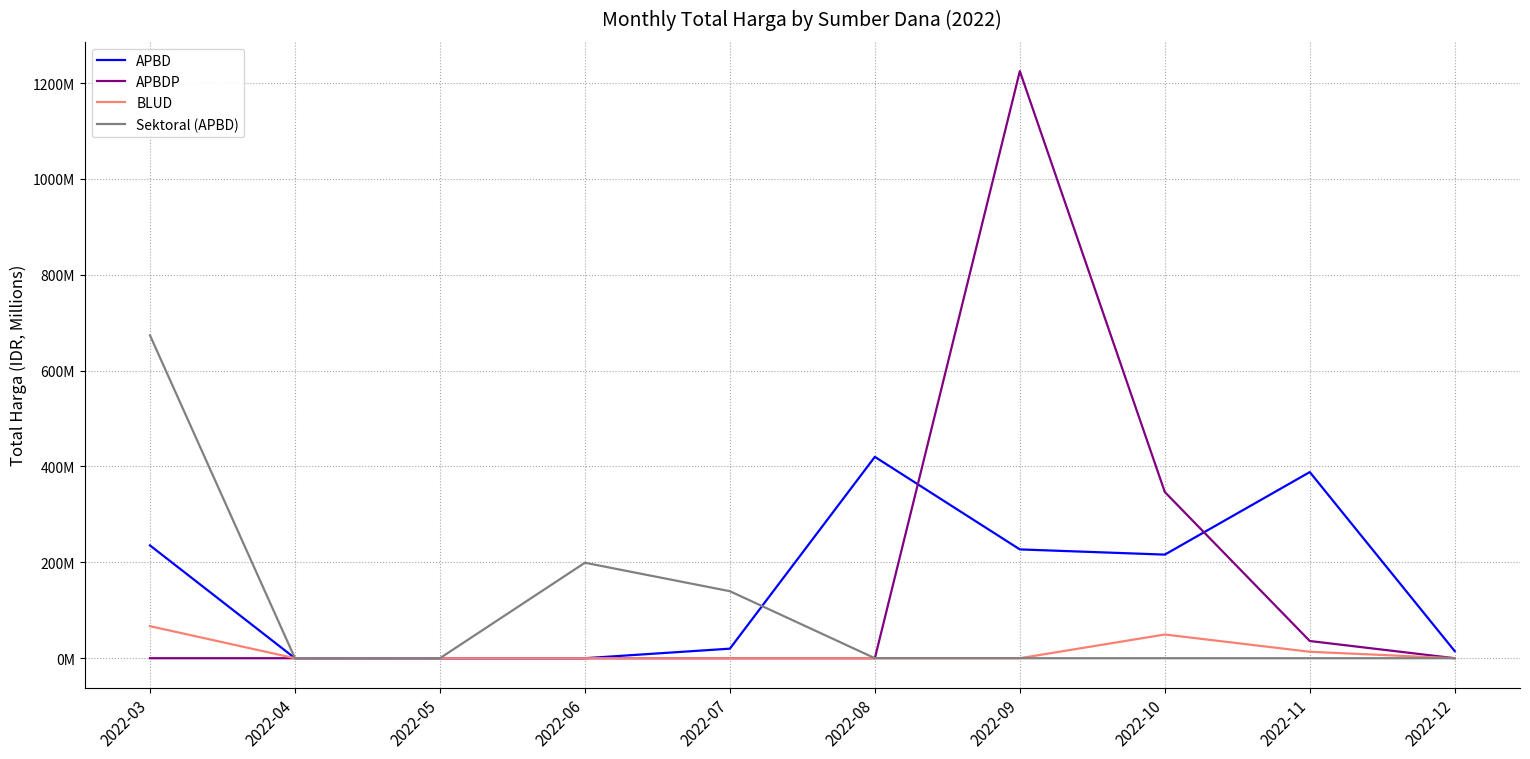

Where is Sektoral (APBD) nearest to the value 336?

2022-06